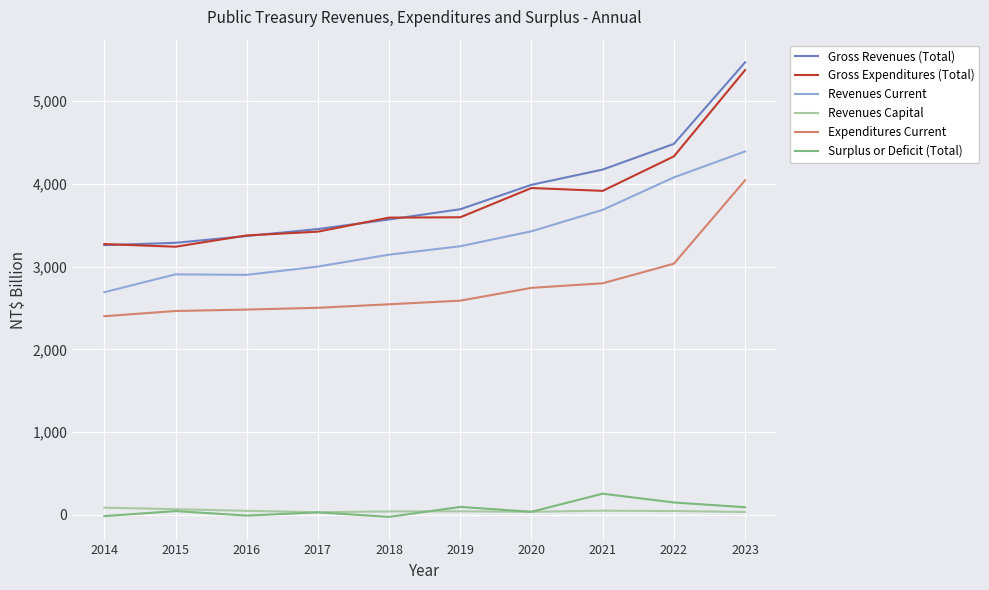

True or false: Revenues Current and Gross Expenditures (Total) intersect in this chart.

False